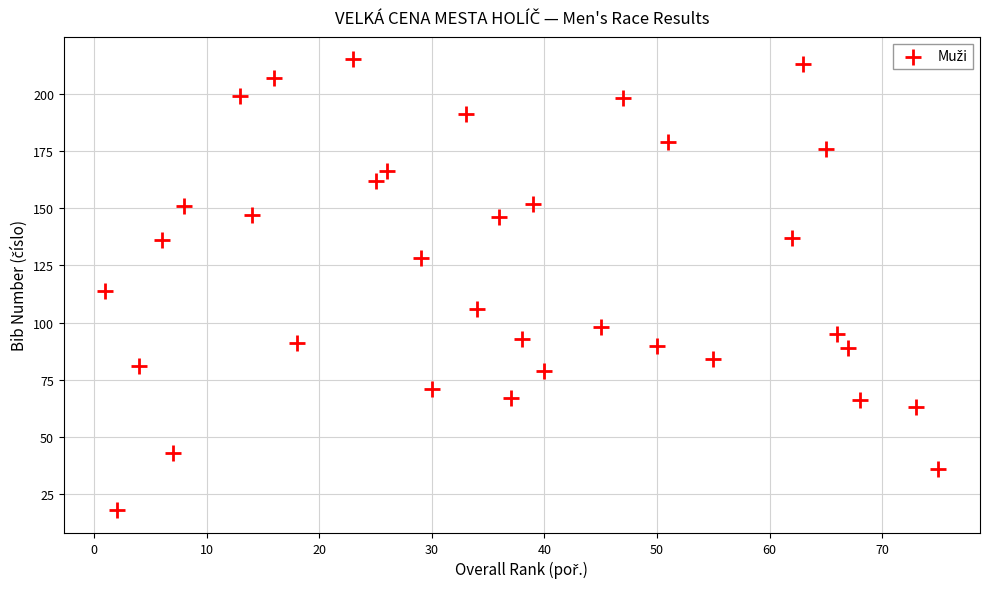

What is the range of X values (max minus min)?

74